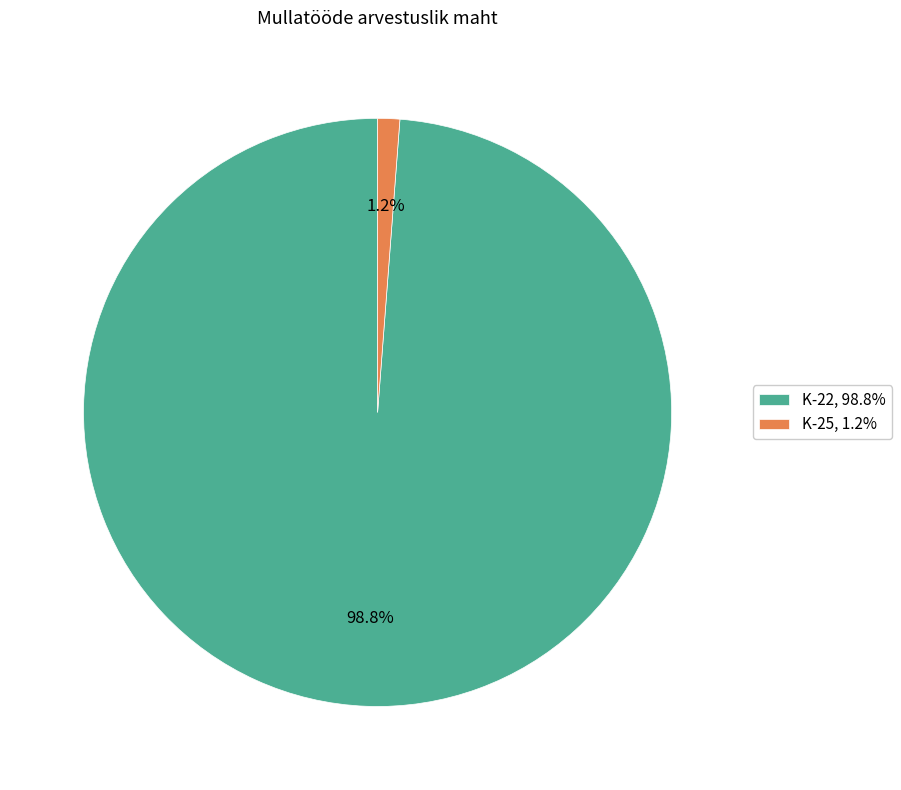

Which slice is the largest?

K-22